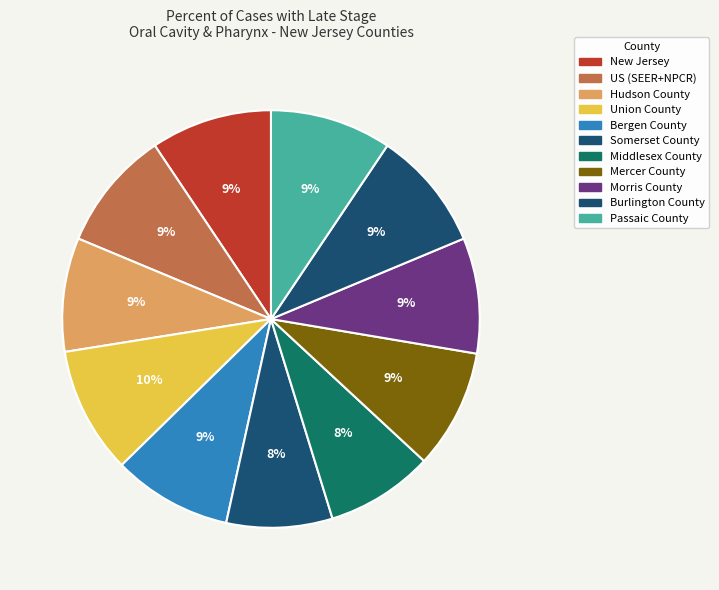

Is it true that Burlington County is 18% of the pie?

False